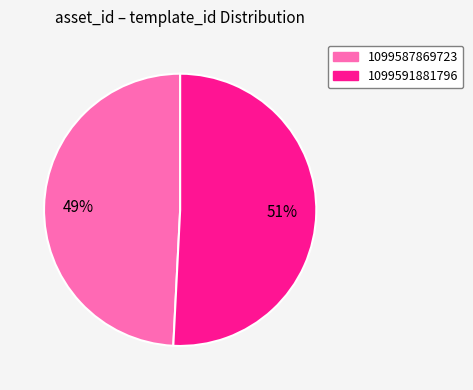

Between 1099587869723 and 1099591881796, which is larger?

1099591881796